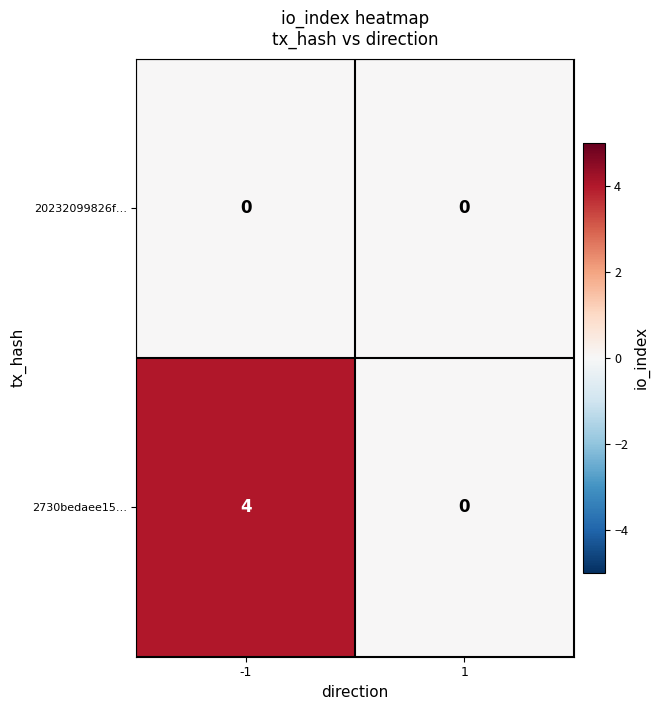

Is it true that 2730bedaee15… equals 0 at 1?

True